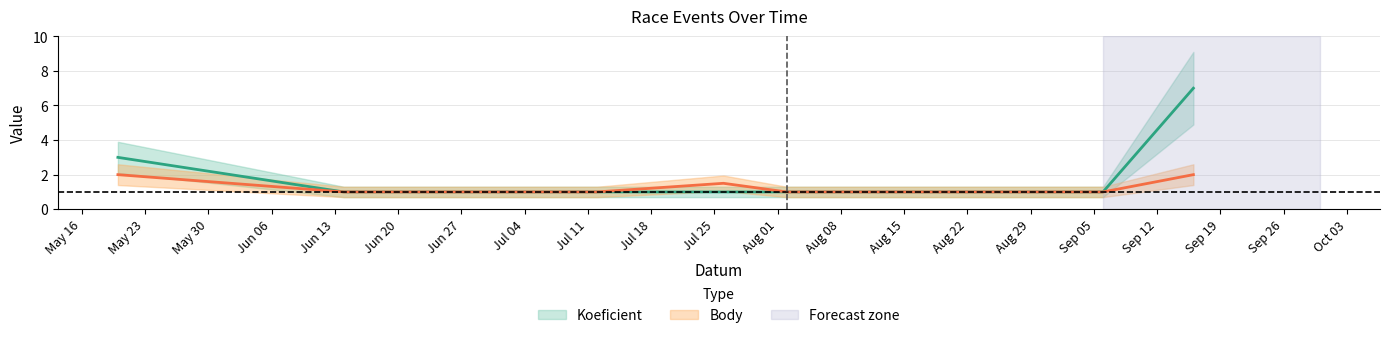

Between 2023-09-06 and 2023-09-16, which series saw the biggest shift?

Koeficient